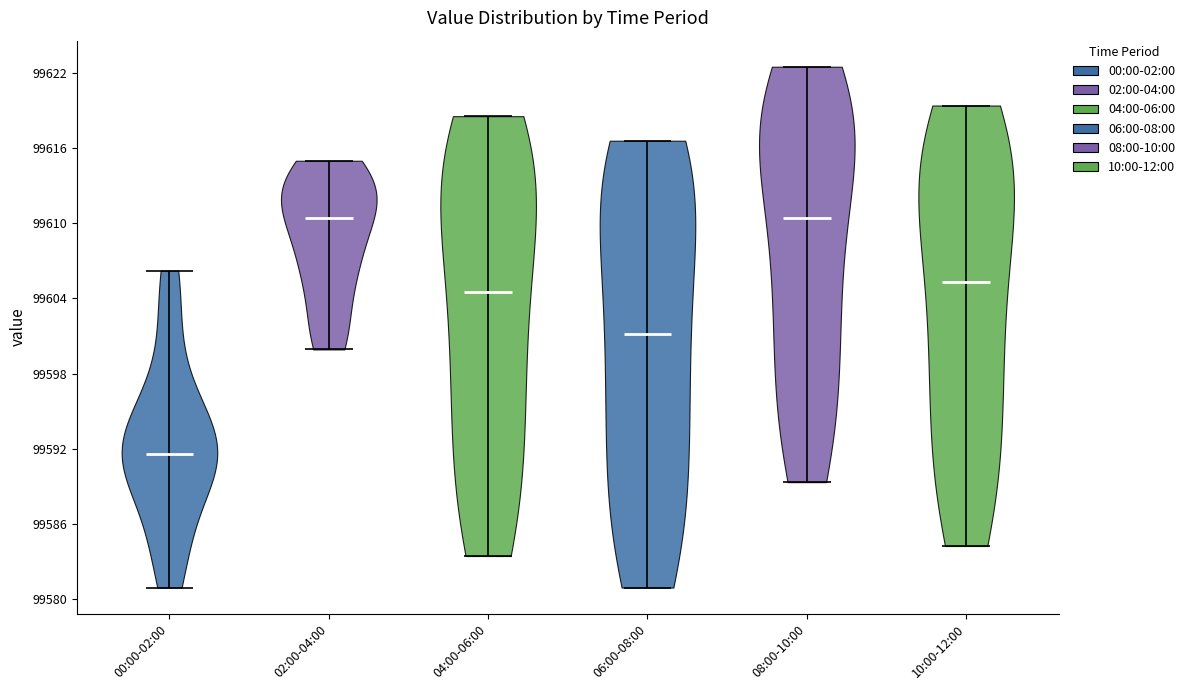

Reading left to right, read every violin against the y-axis: where its median line is, and the lowest and highest points it reaches. The values are not printed on the chart, so give them approximately, as read against the axis.

00:00-02:00: median line 99592, lowest point 99581, highest point 99606
02:00-04:00: median line 99610, lowest point 99600, highest point 99615
04:00-06:00: median line 99605, lowest point 99583, highest point 99619
06:00-08:00: median line 99601, lowest point 99581, highest point 99617
08:00-10:00: median line 99610, lowest point 99589, highest point 99623
10:00-12:00: median line 99605, lowest point 99584, highest point 99619